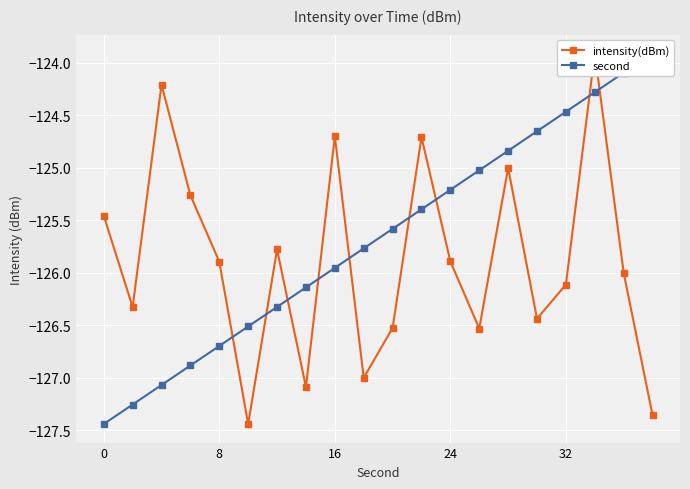

Reading left to right, list all the values displayed in this chart.

intensity(dBm): -125.5	-126.3	-124.2	-125.3	-125.9	-127.4	-125.8	-127.1	-124.7	-127.0	-126.5	-124.7	-125.9	-126.5	-125.0	-126.4	-126.1	-123.9	-126.0	-127.4
second: -127.4	-127.3	-127.1	-126.9	-126.7	-126.5	-126.3	-126.1	-126.0	-125.8	-125.6	-125.4	-125.2	-125.0	-124.8	-124.7	-124.5	-124.3	-124.1	-123.9